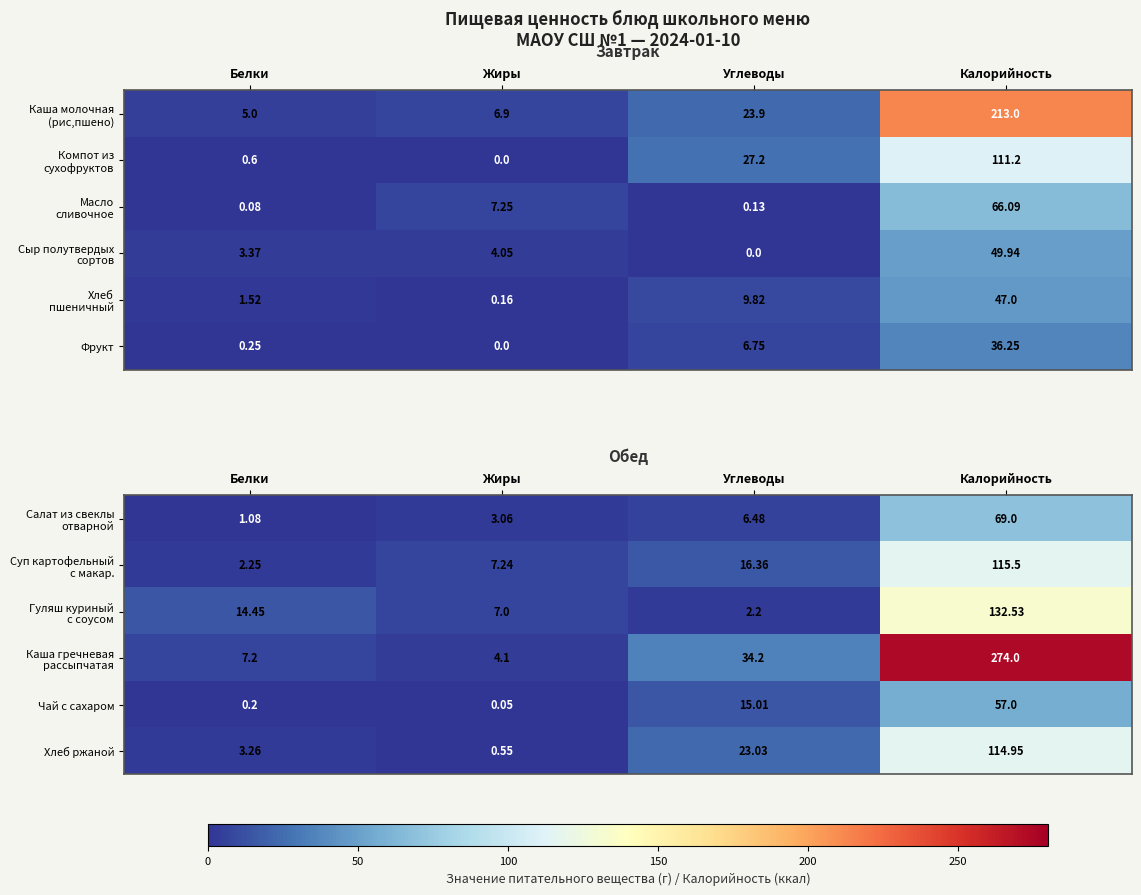

At how many categories does at least one series exceed 235?

1